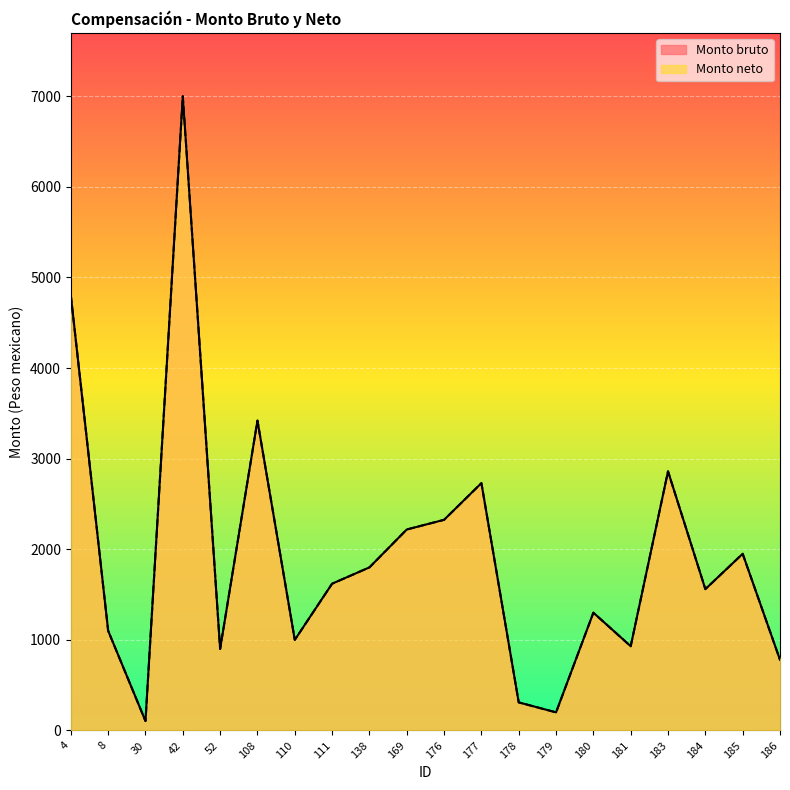

Between 176 and 181, which series saw the biggest shift?

Monto bruto